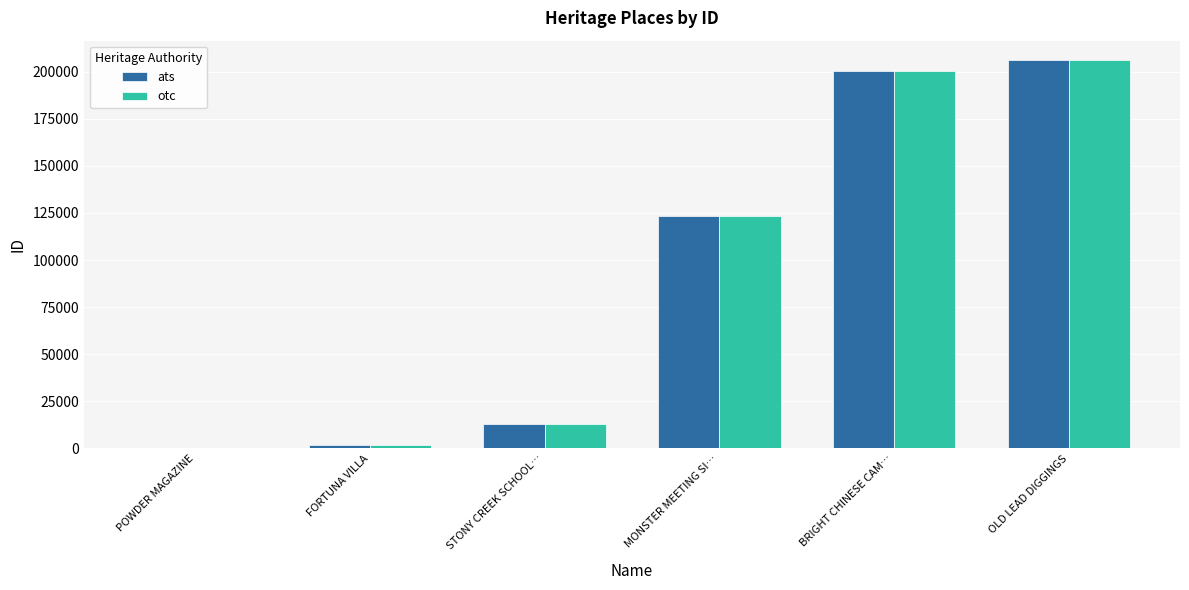

Are the bars horizontal?

No